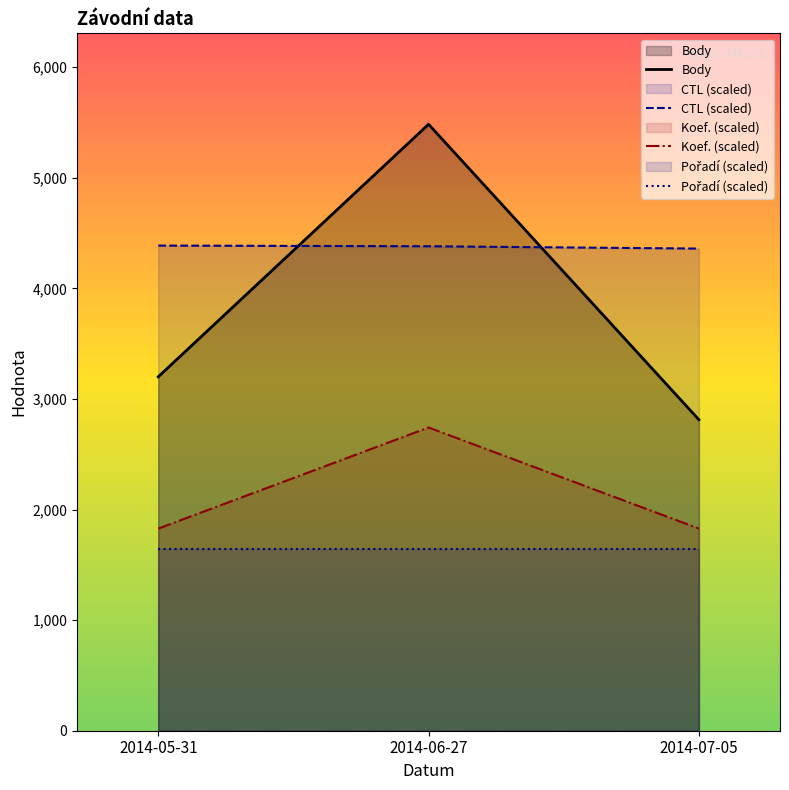

How many lines are shown in the chart?

4